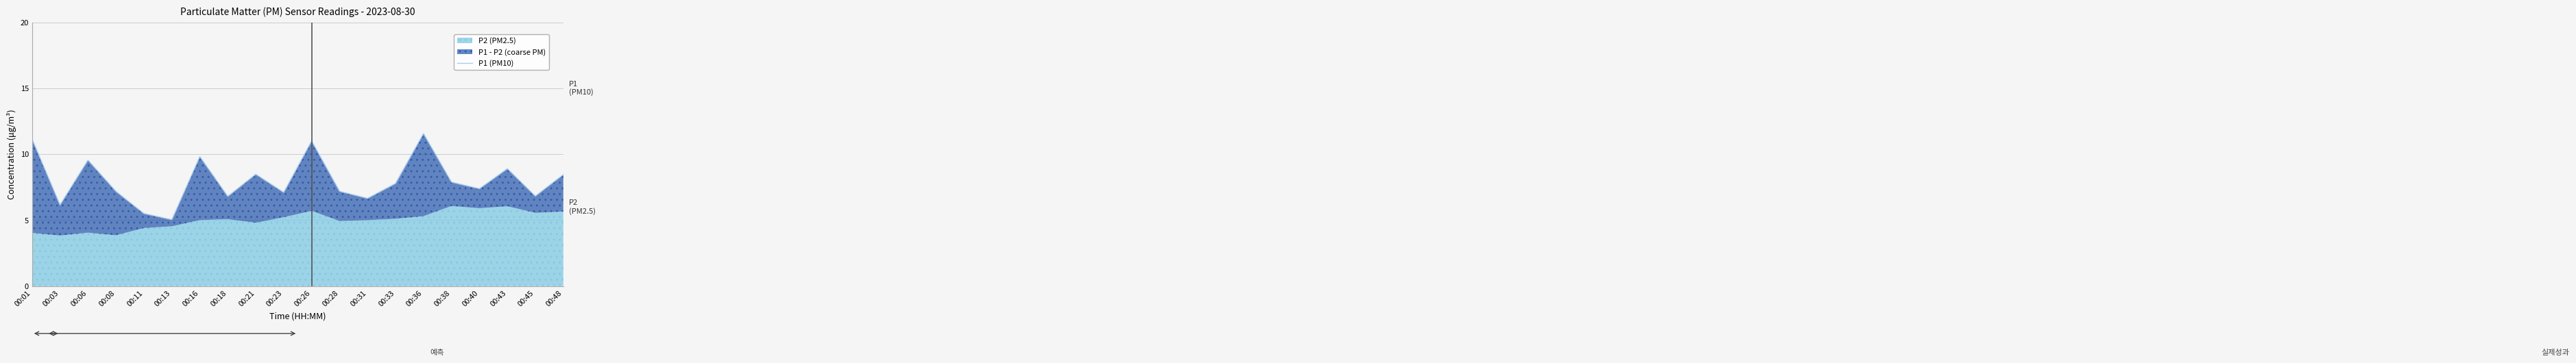

Which category has the lowest value across all series?

00:13